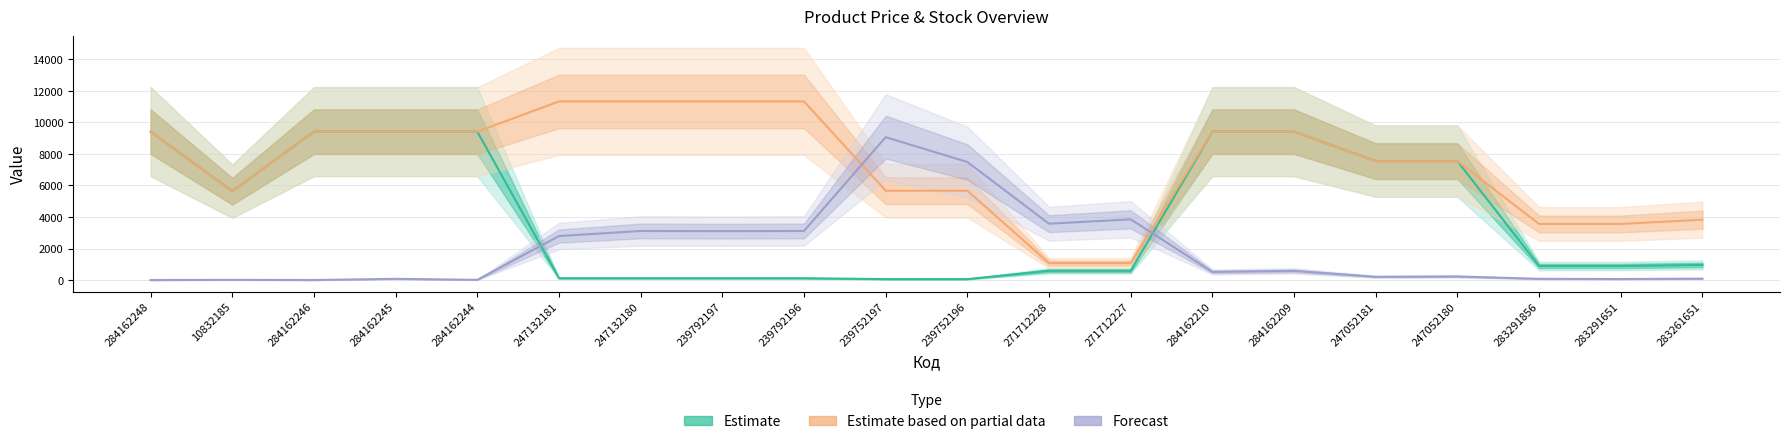

Between 239752197 and 247052181, which series saw the biggest shift?

Forecast